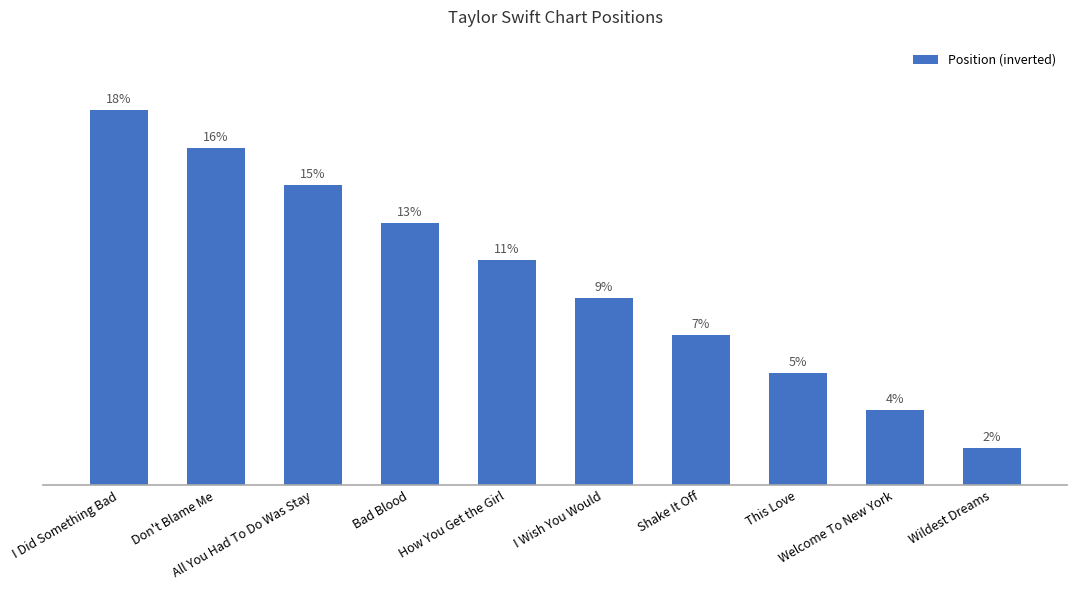

At which category does the chart reach its peak across all series?

I Did Something Bad